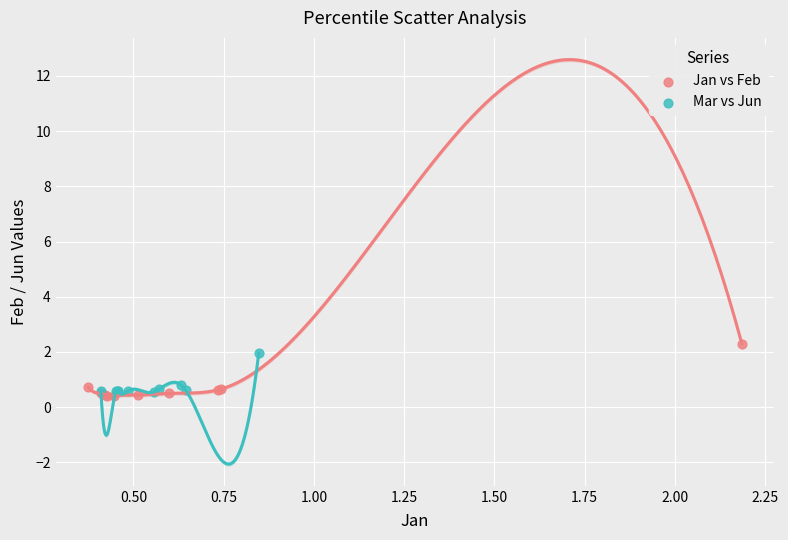

Which series has the widest spread of Y values?

Jan vs Feb